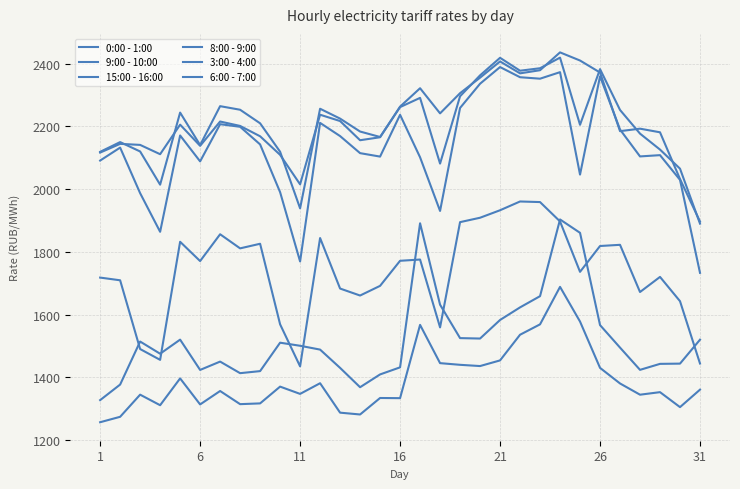

Is this an area chart (filled region under the line)?

No